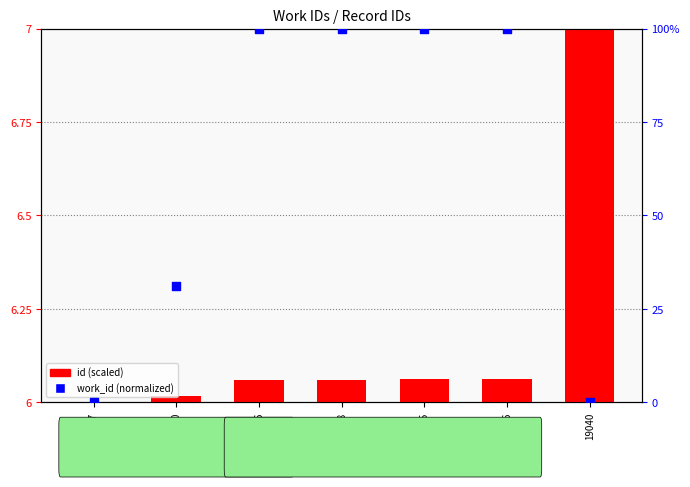

Which series contains the lowest Y value?

id (scaled)